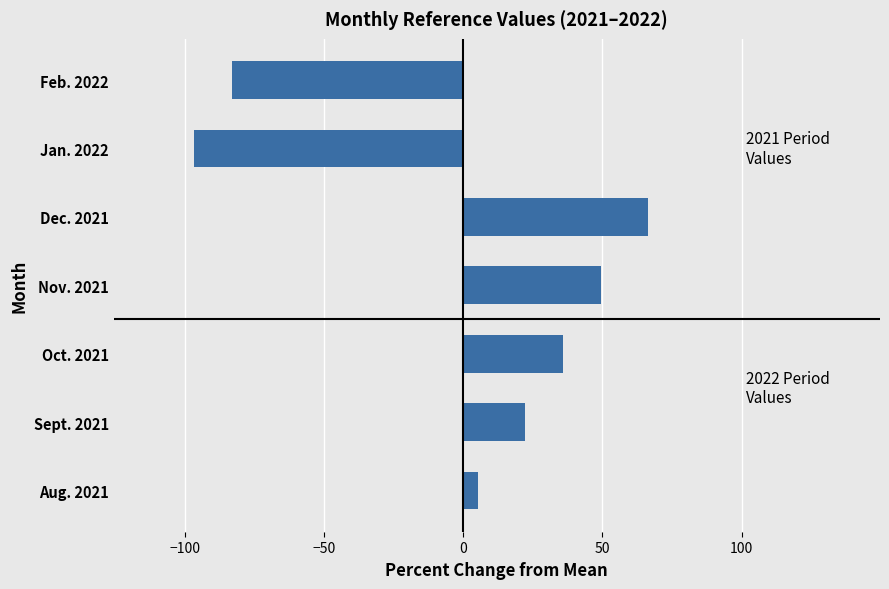

Are the bars horizontal?

Yes